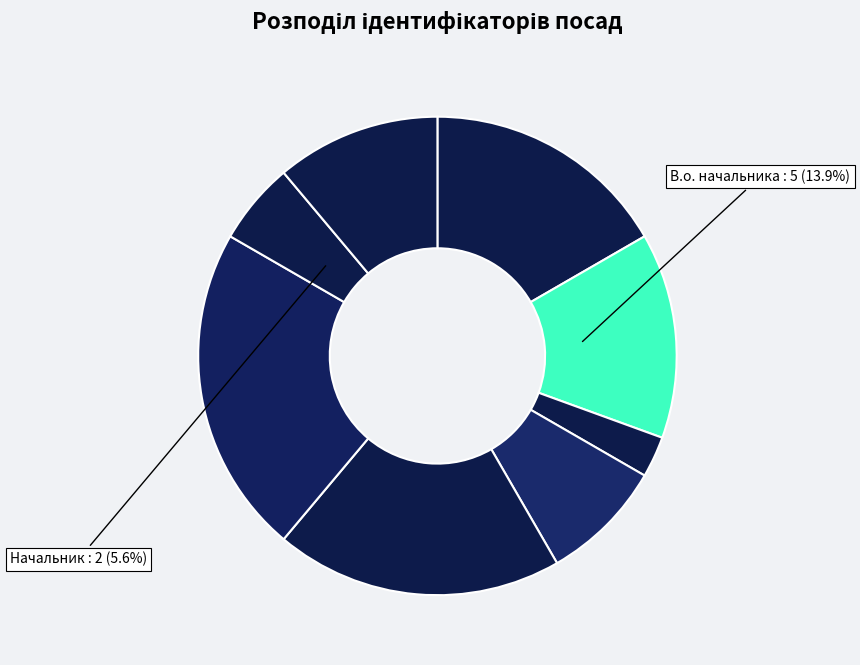

How many slices are in this pie chart?

8